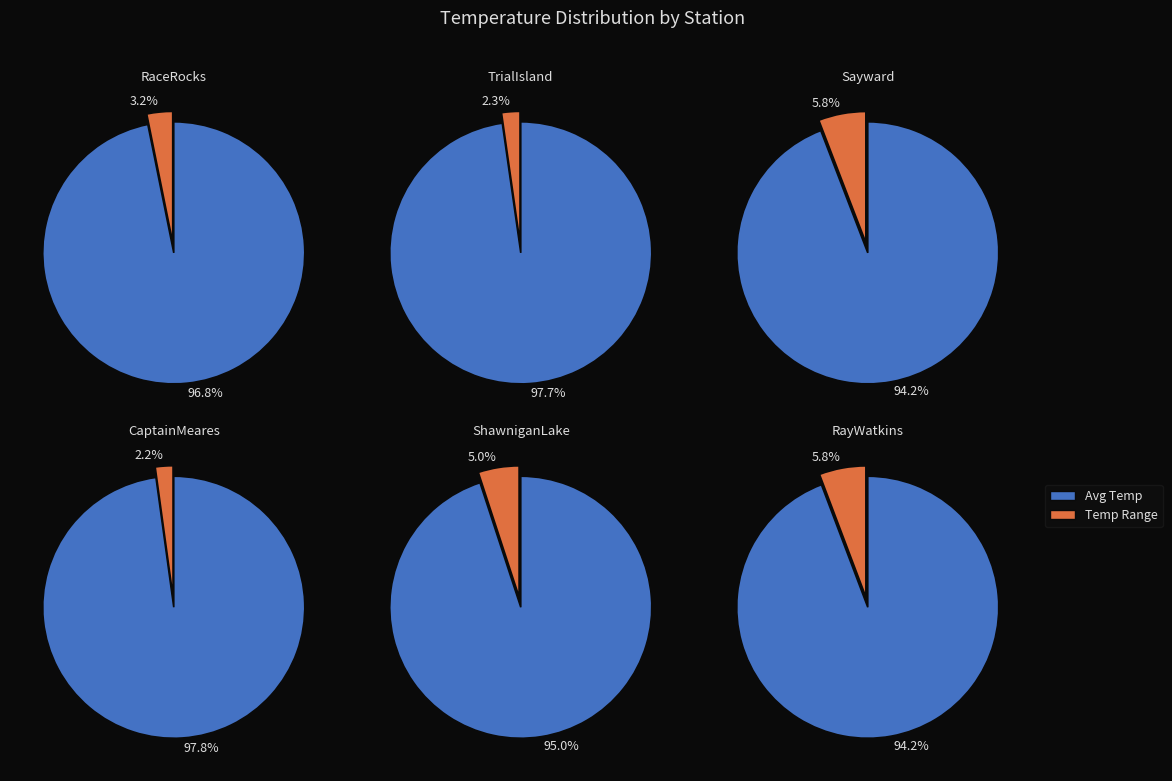

Does CaptainMeares represent more than half of the total?

No